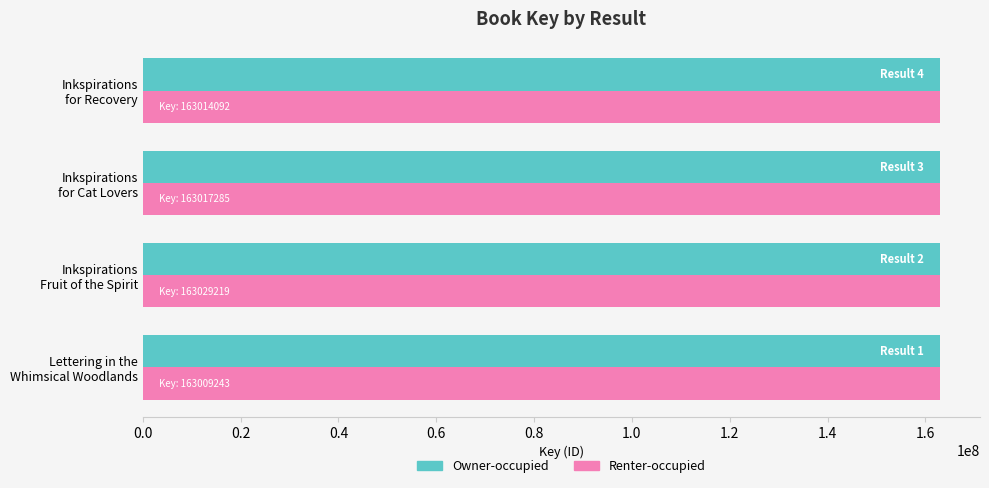

What is the sum of all Renter-occupied values?

652069839